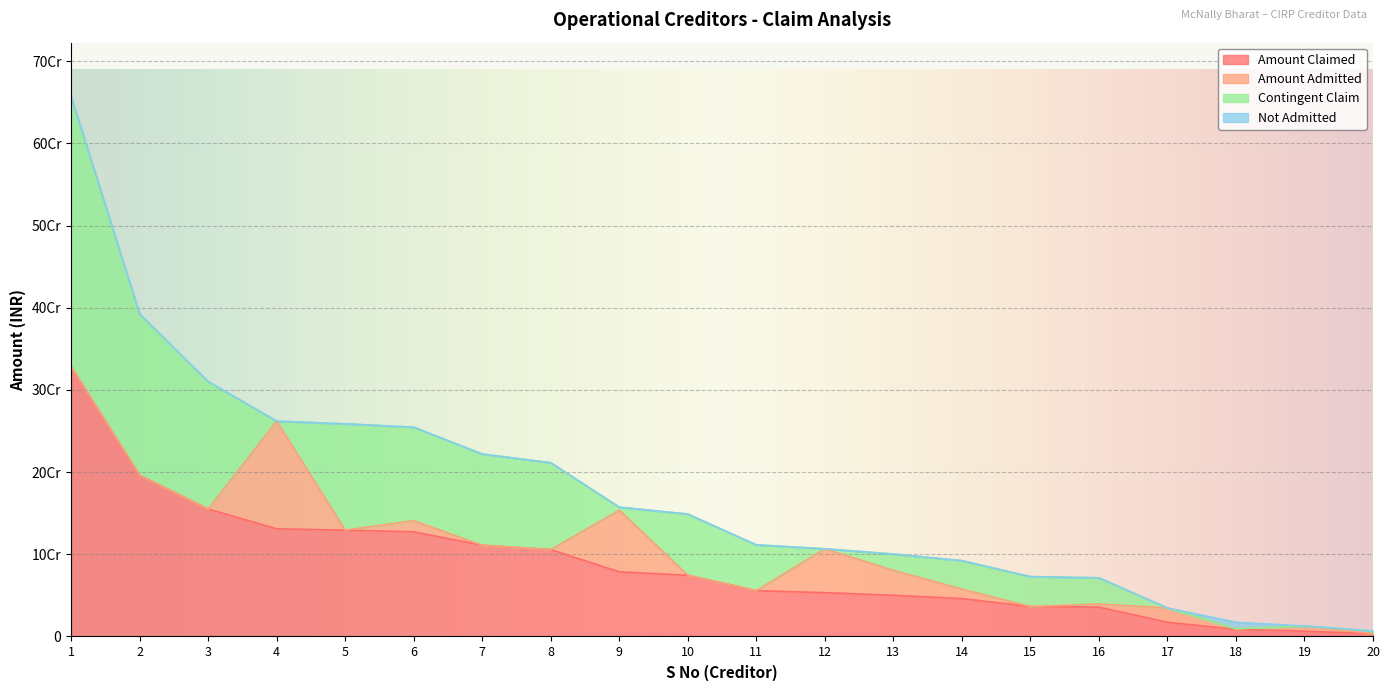

True or false: Contingent Claim has a value of 104768806.8 at 3.

False